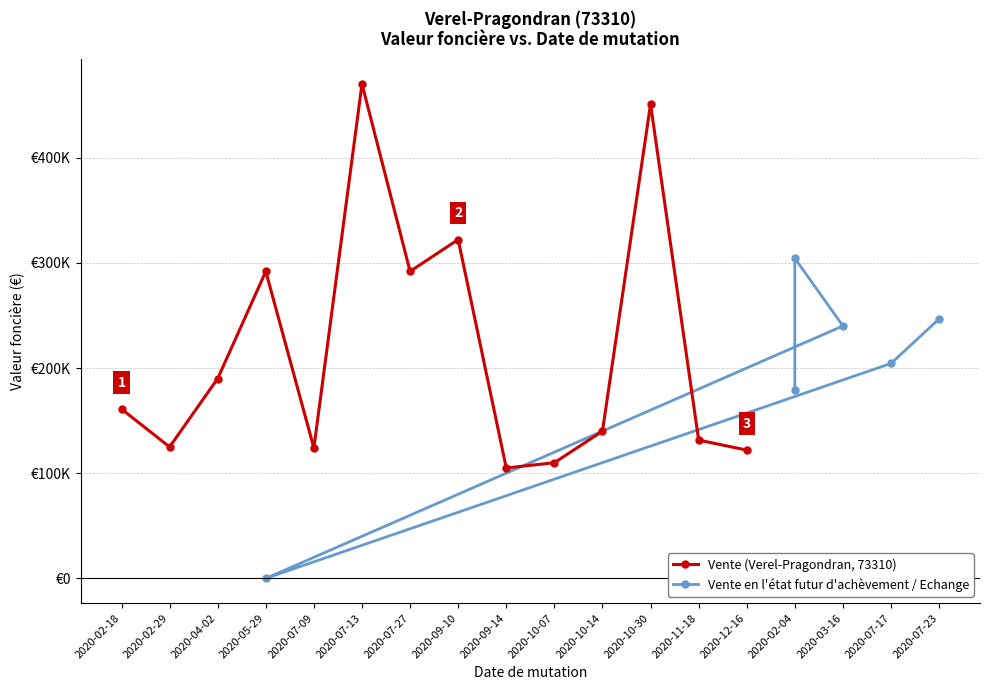

What is the change in value from 2020-02-29 to 2020-12-16?

-3000